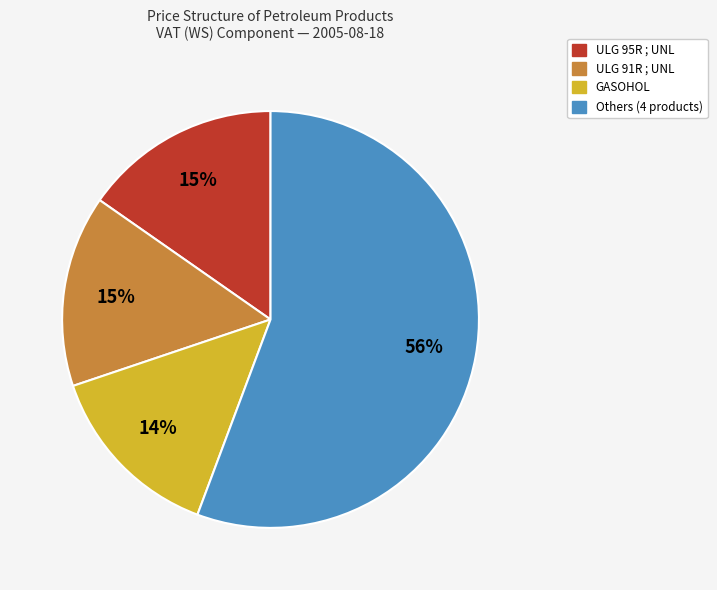

Count the number of slices in the pie.

4